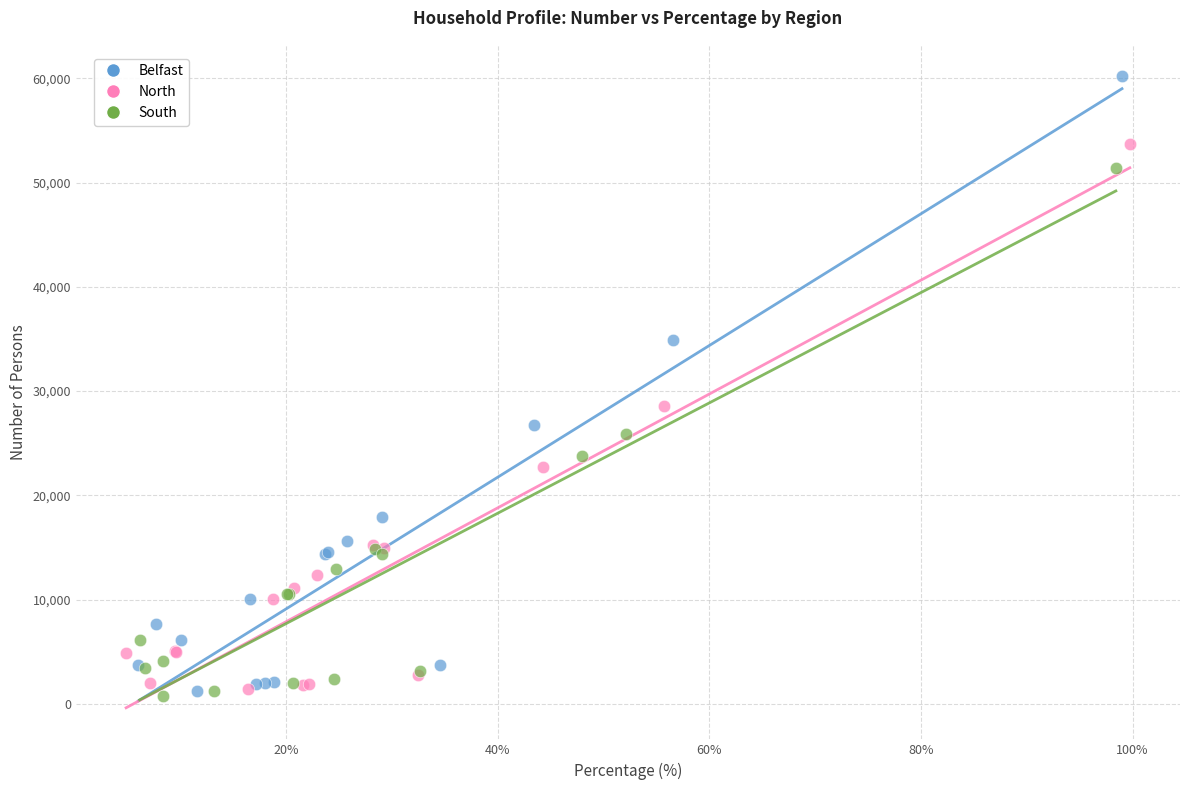

Which series has the largest Y range (max minus min)?

Belfast